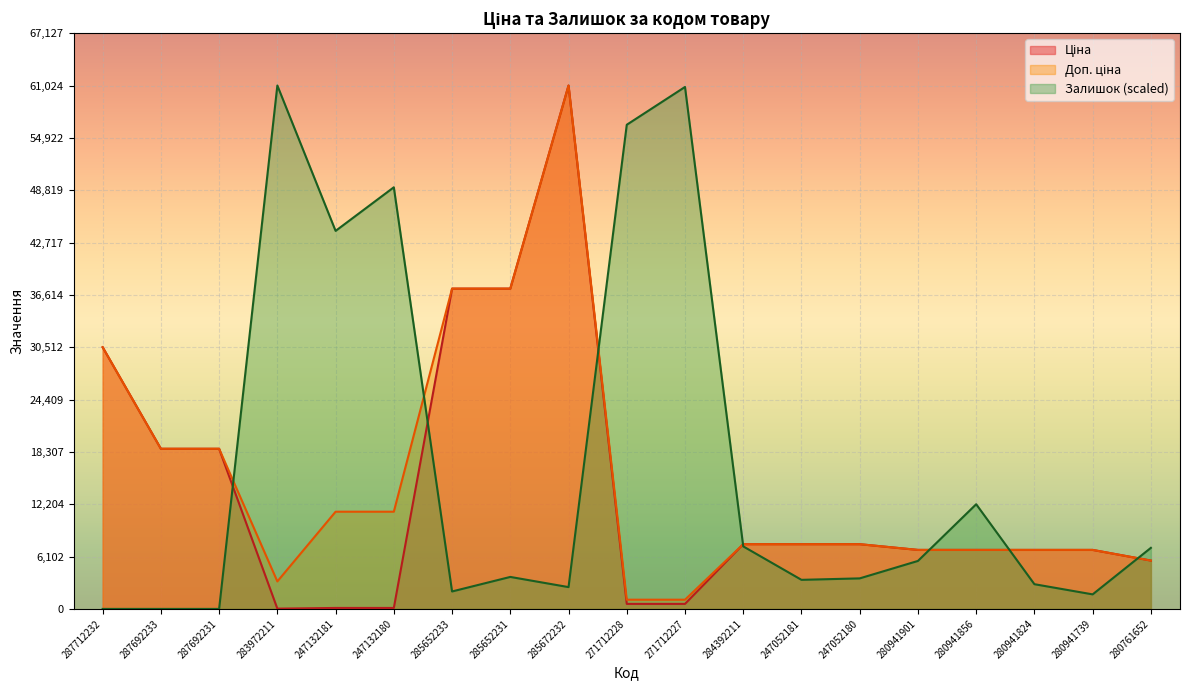

How many categories are shown in the chart?

19